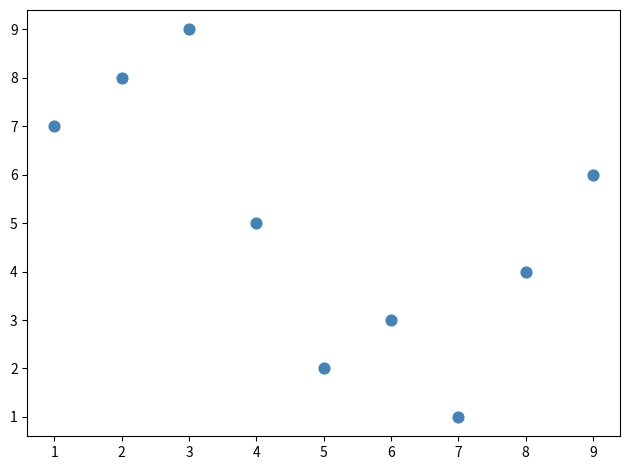

What is the average Y value?

5